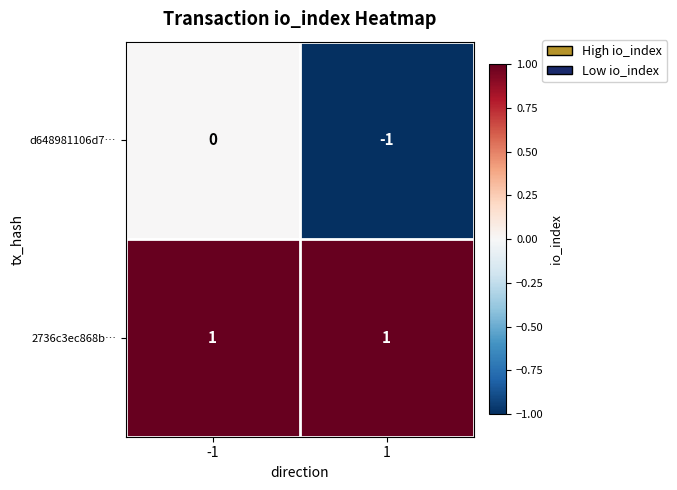

The 2736c3ec868b… series shows 1 at 1. True or false?

True